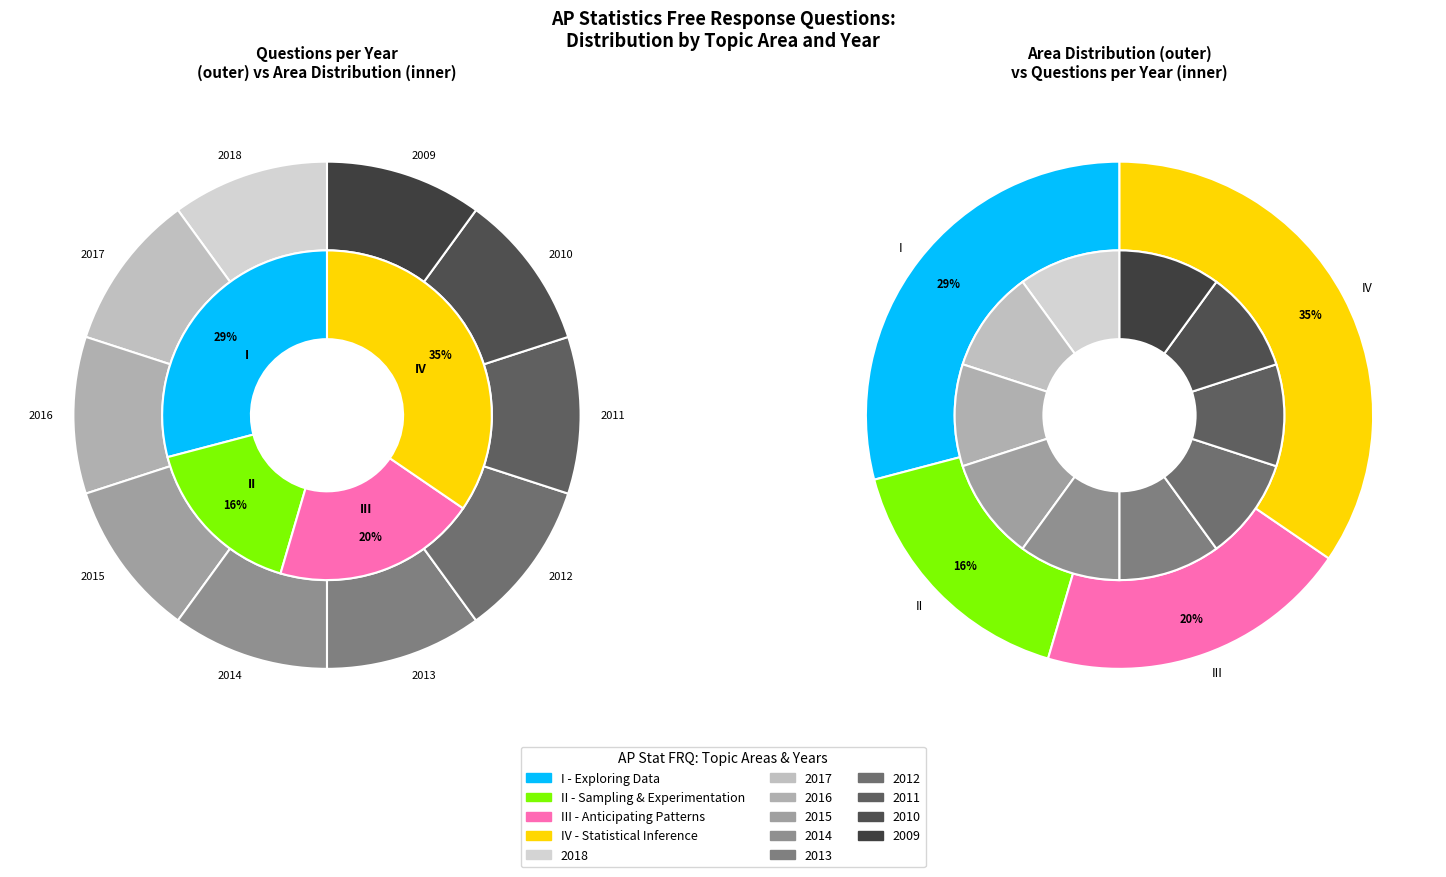

Combined, do 2012 and 2010 account for over 50%?

No